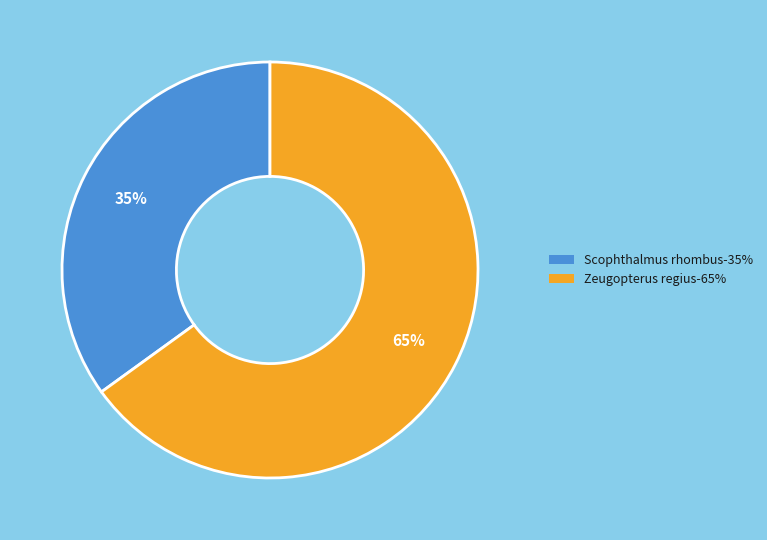

To the nearest percent, what percentage of the pie is Zeugopterus regius?

65%